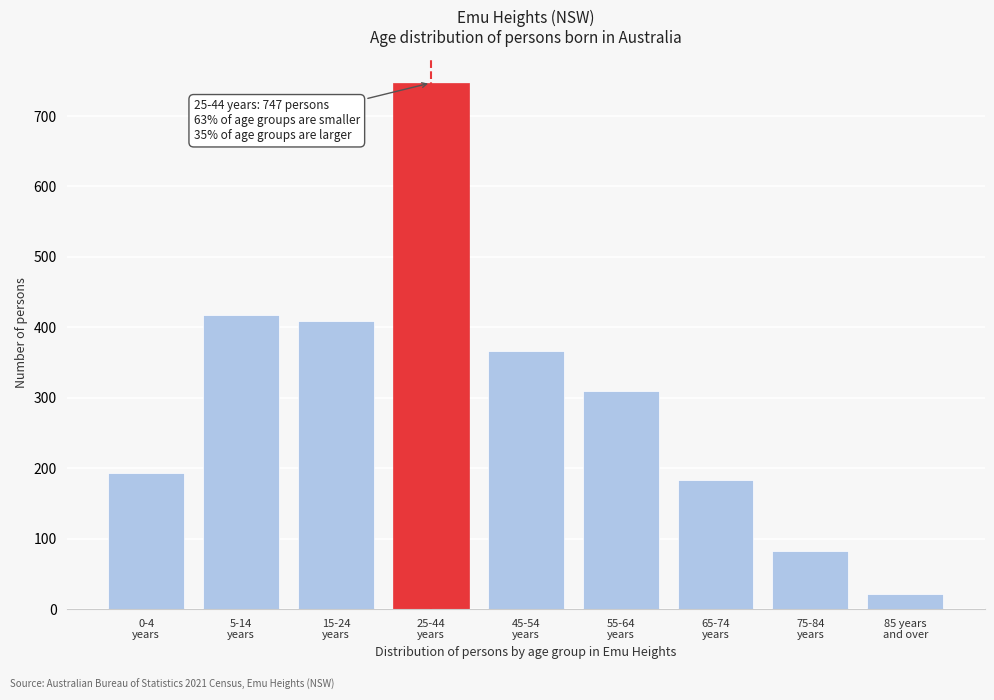

Reading left to right, transcribe all the data shown in this chart.

193	418	409	747	367	309	183	82	22